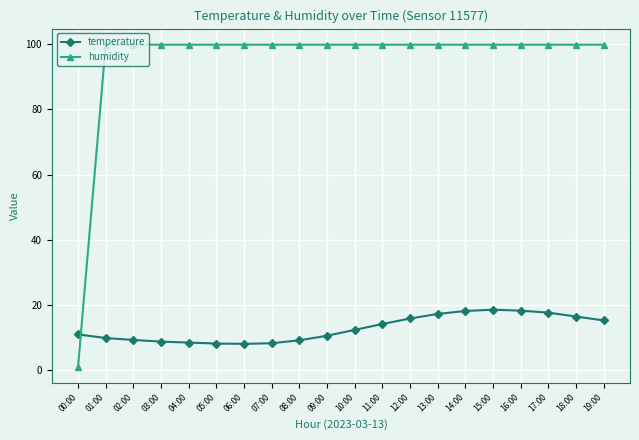

Is it true that humidity equals 147.6 at 02:00?

False